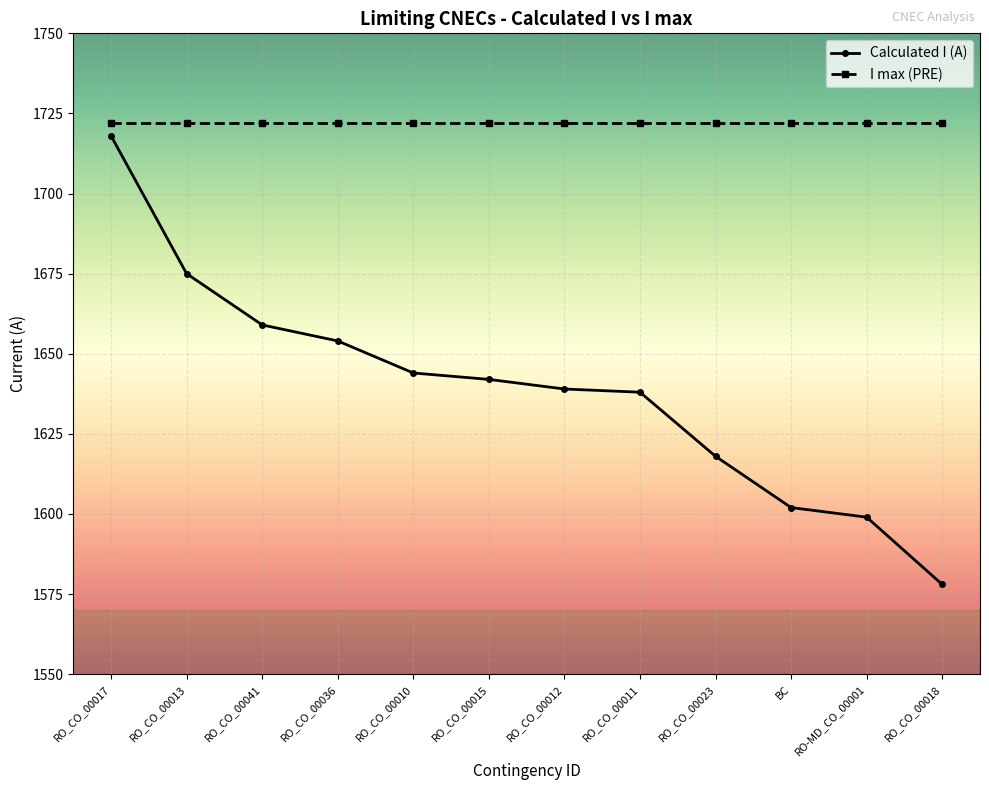

Which series changed the most between RO_CO_00015 and BC?

Calculated I (A)